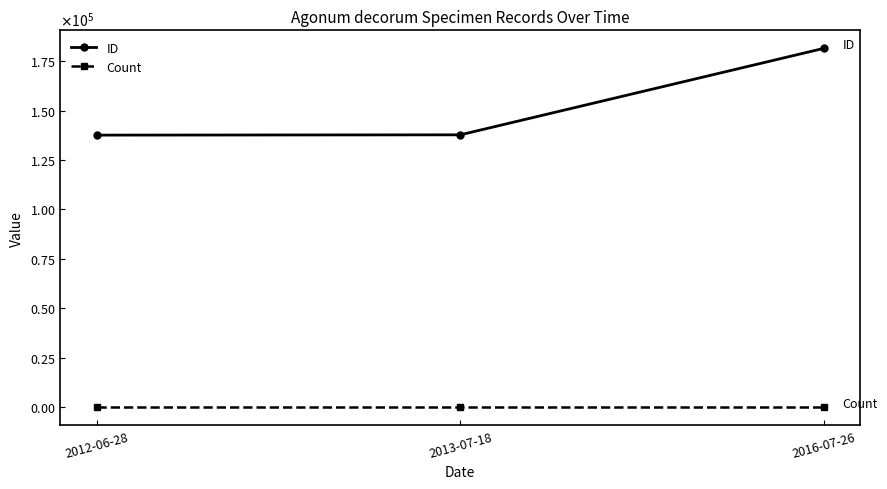

Is this an area chart (filled region under the line)?

No